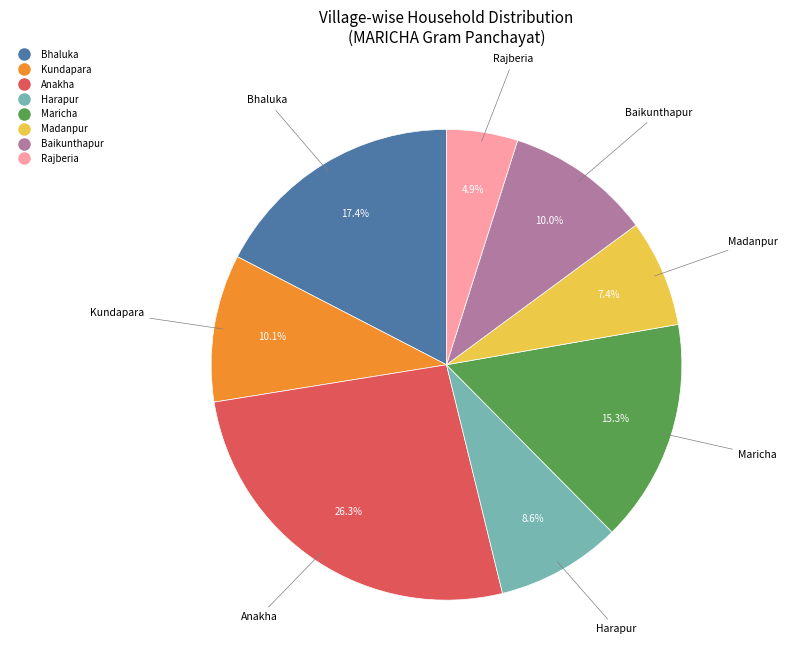

Is the sum of Rajberia and Anakha greater than half?

No